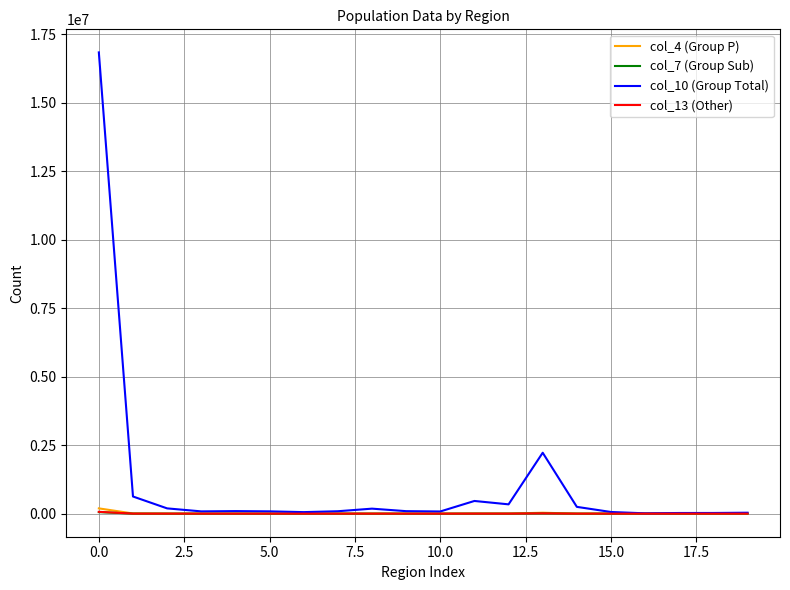

At how many categories does at least one series exceed 12988739?

1